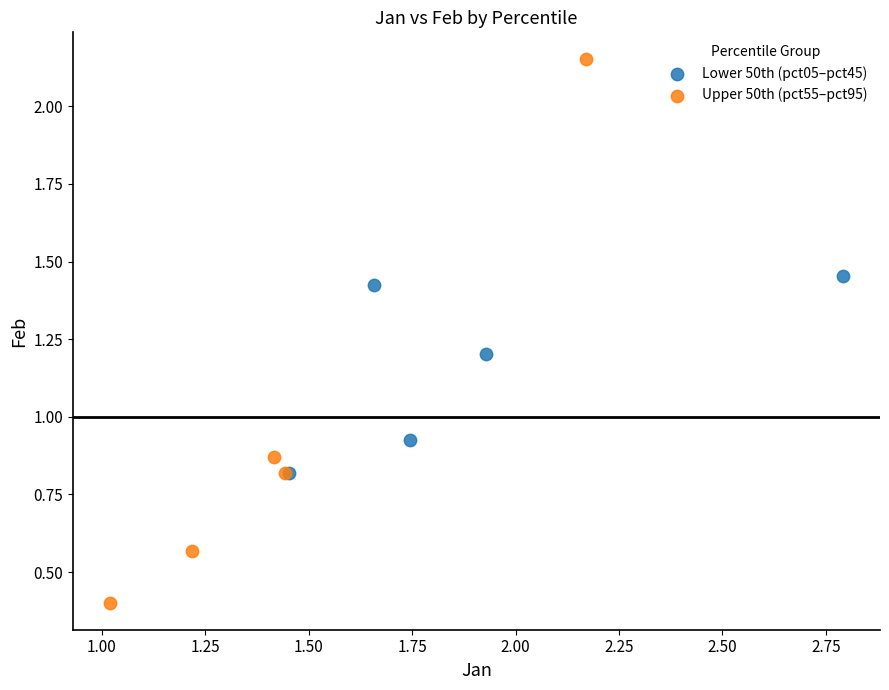

Which series reaches the maximum Y coordinate?

Upper 50th (pct55–pct95)